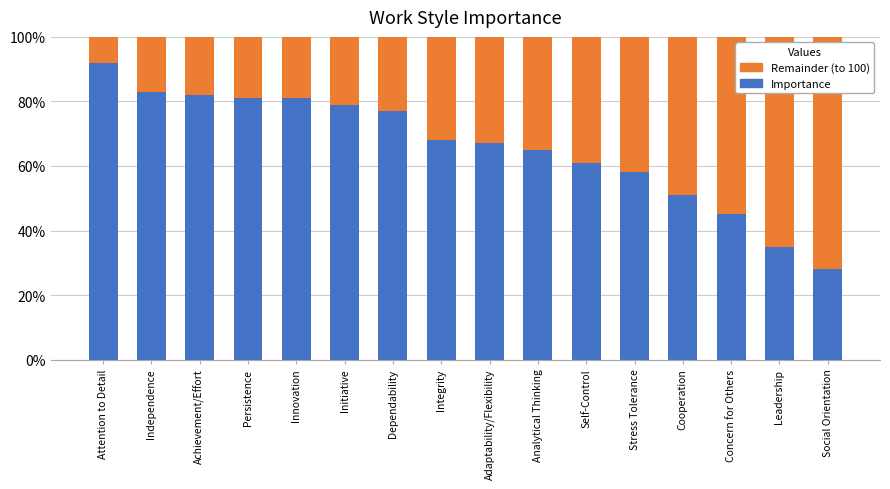

Is it true that Importance equals 88 at Analytical Thinking?

False